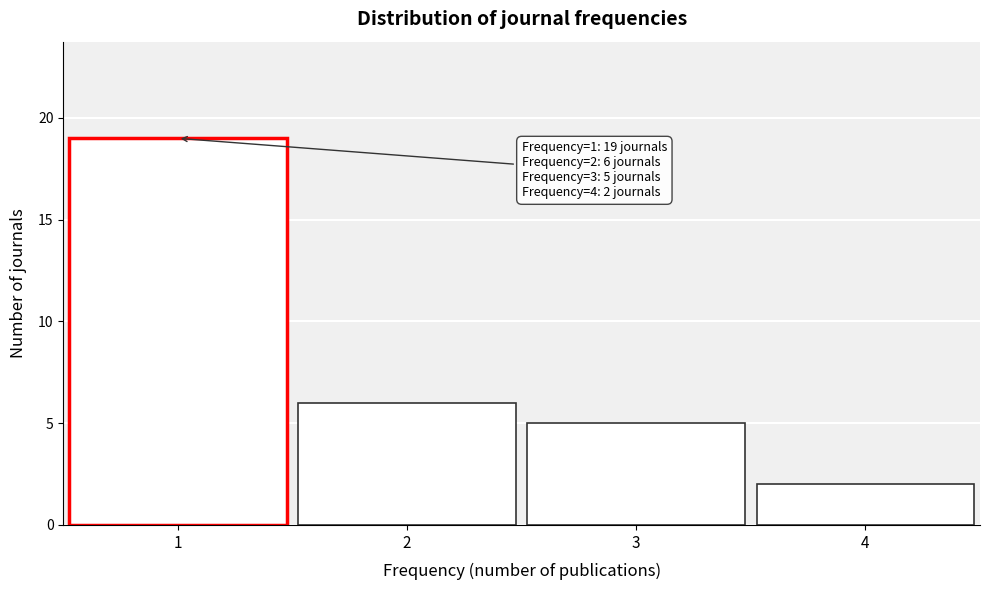

Reading right to left, extract all data points from this chart.

2	5	6	19